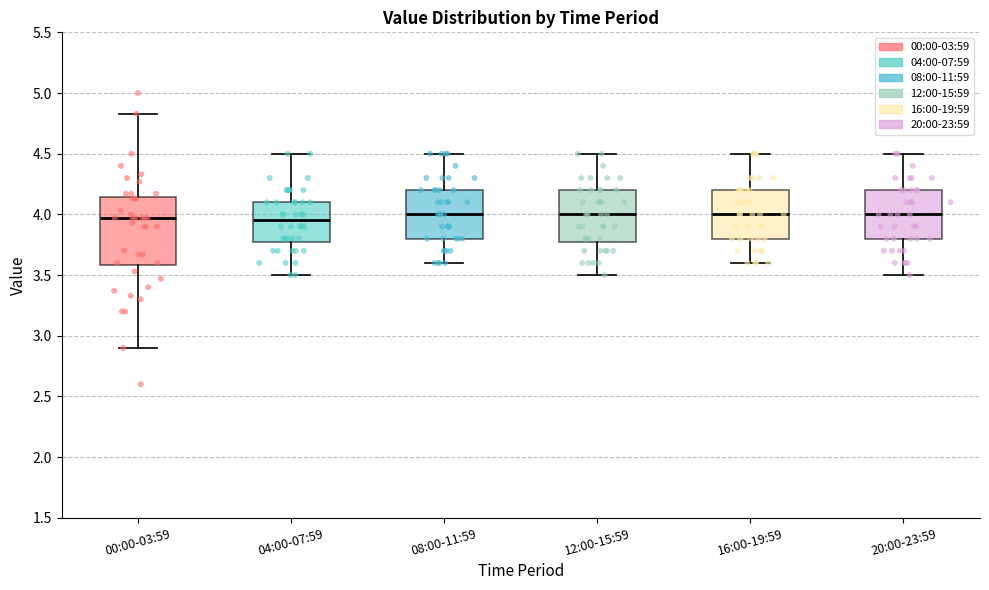

Comparing the boxes themselves (not the whiskers), which one is the tallest?

00:00-03:59